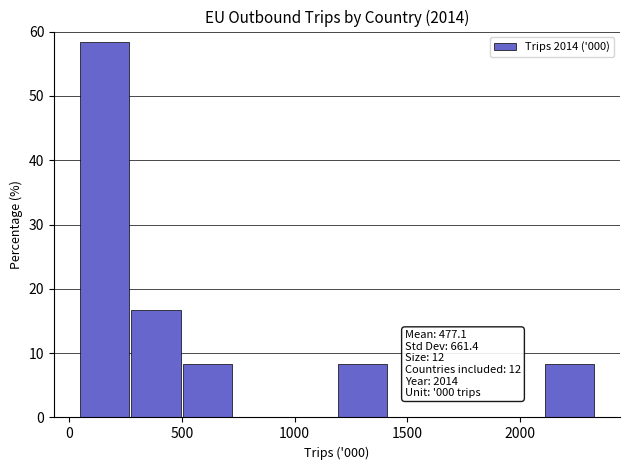

Which range on the x-axis has the tallest bar?

50 to 300